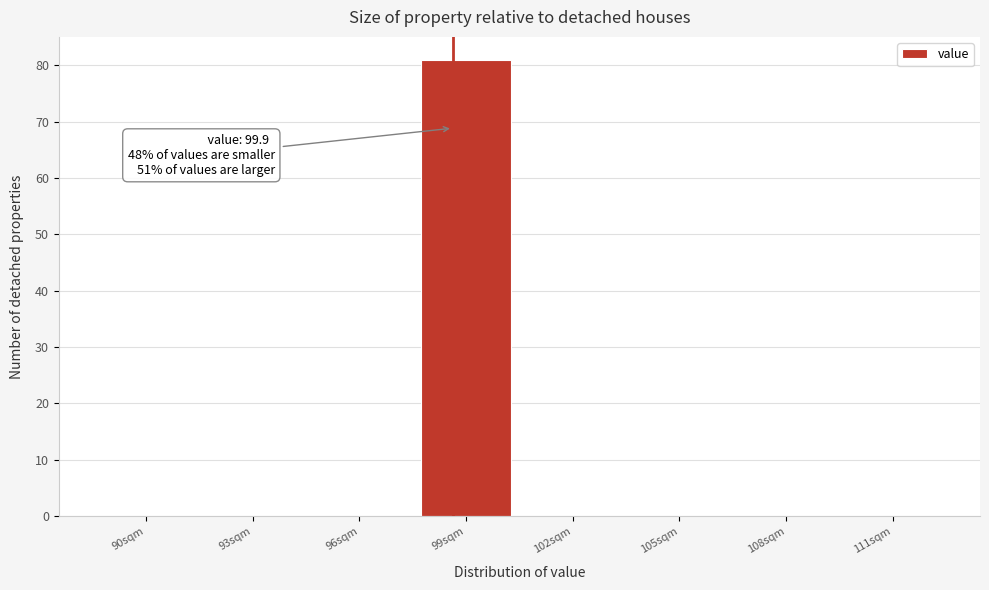

Reading left to right, transcribe all the data shown in this chart.

90sqm=0	93sqm=0	96sqm=0	99sqm=81	102sqm=0	105sqm=0	108sqm=0	111sqm=0